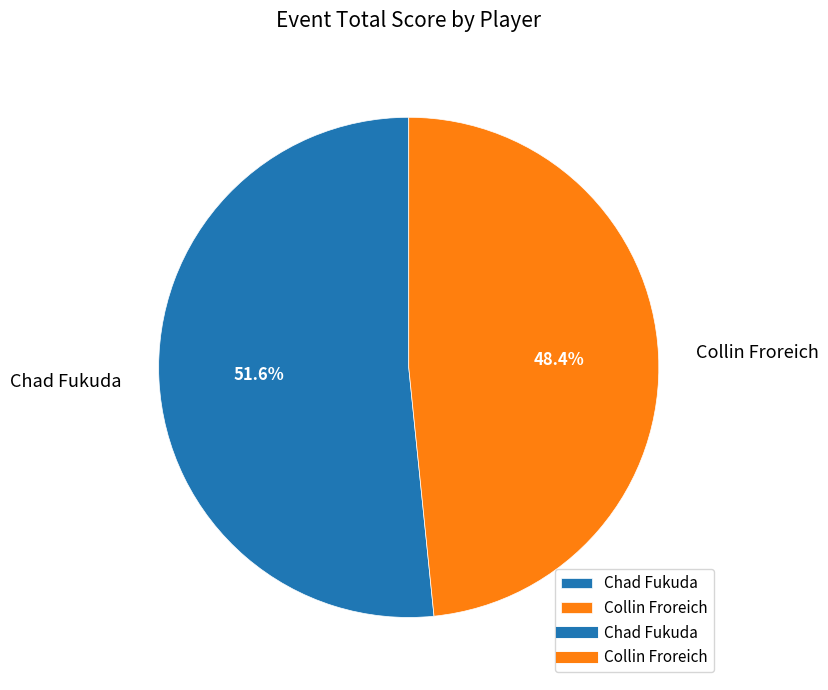

The Collin Froreich slice represents 48% of the pie. True or false?

True